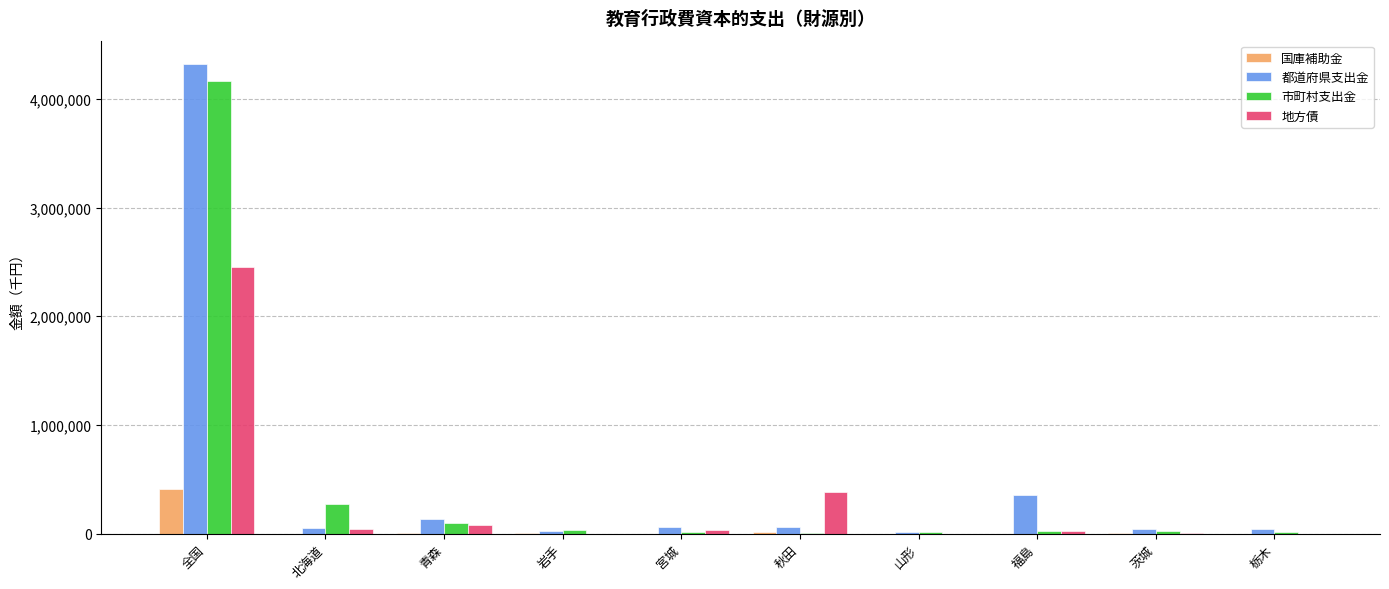

Which series has the largest range (max minus min)?

都道府県支出金